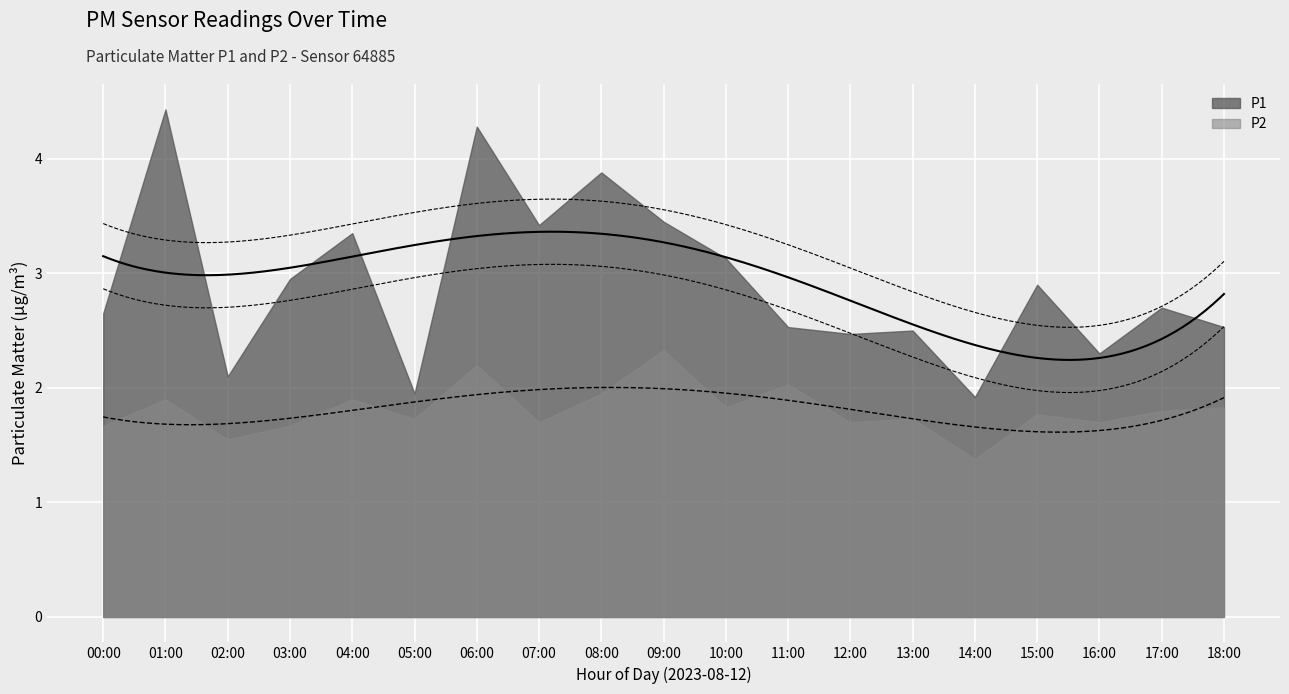

The P2 series shows 3.0 at 05:00. True or false?

False